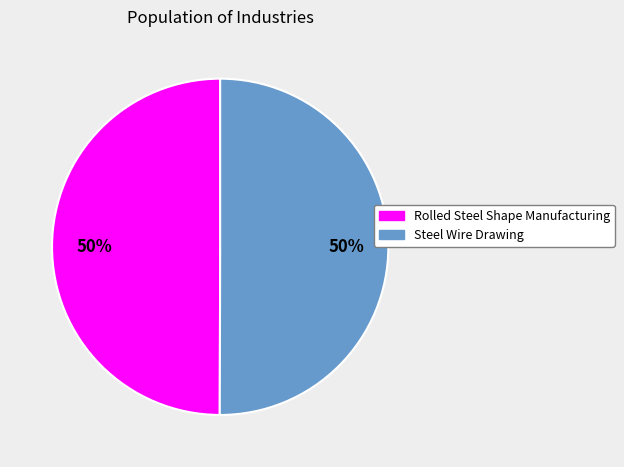

What is the ratio of the value at Rolled Steel Shape Manufacturing to the value at Steel Wire Drawing?

1.0